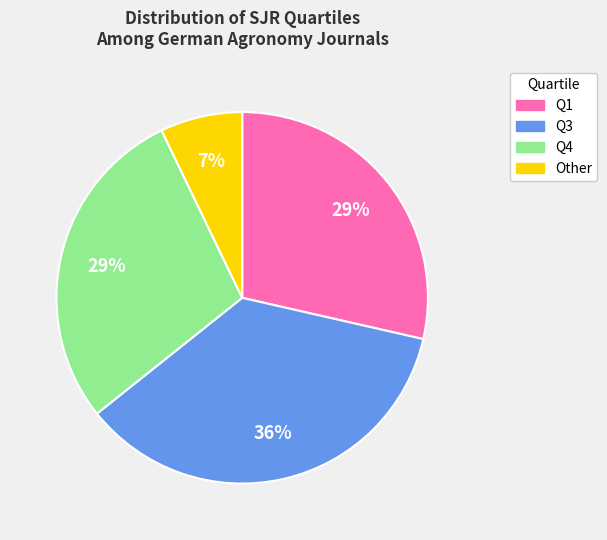

Do Q1 and Q3 together represent more than half of the pie?

Yes